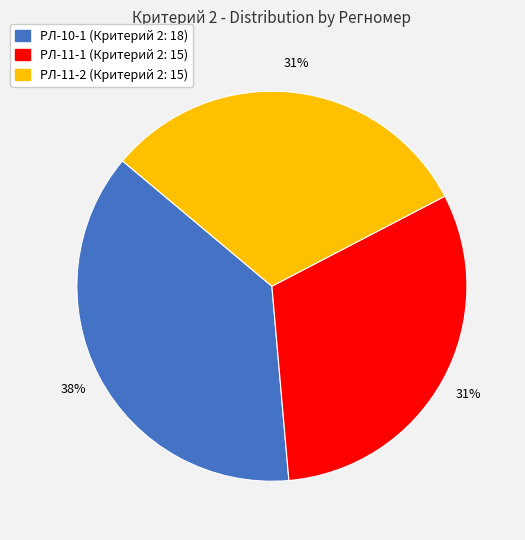

Is there a majority slice in this chart?

No